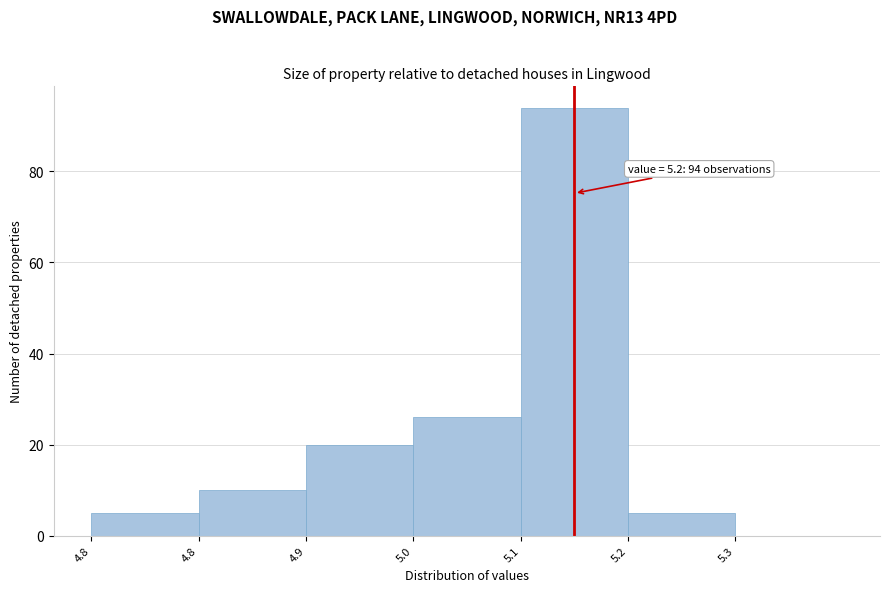

How many categories are shown in the chart?

7